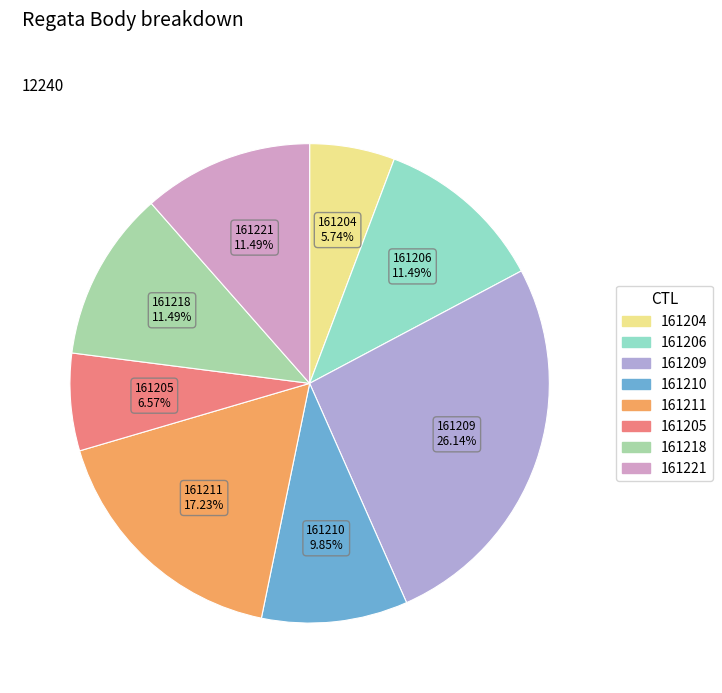

Does 161205 represent more than half of the total?

No